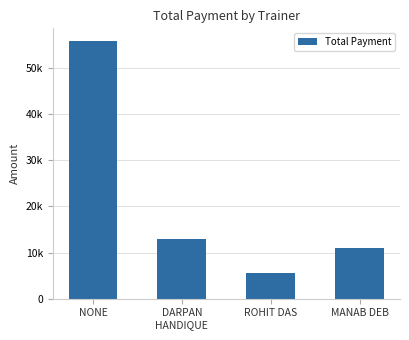

Are the bars horizontal?

No